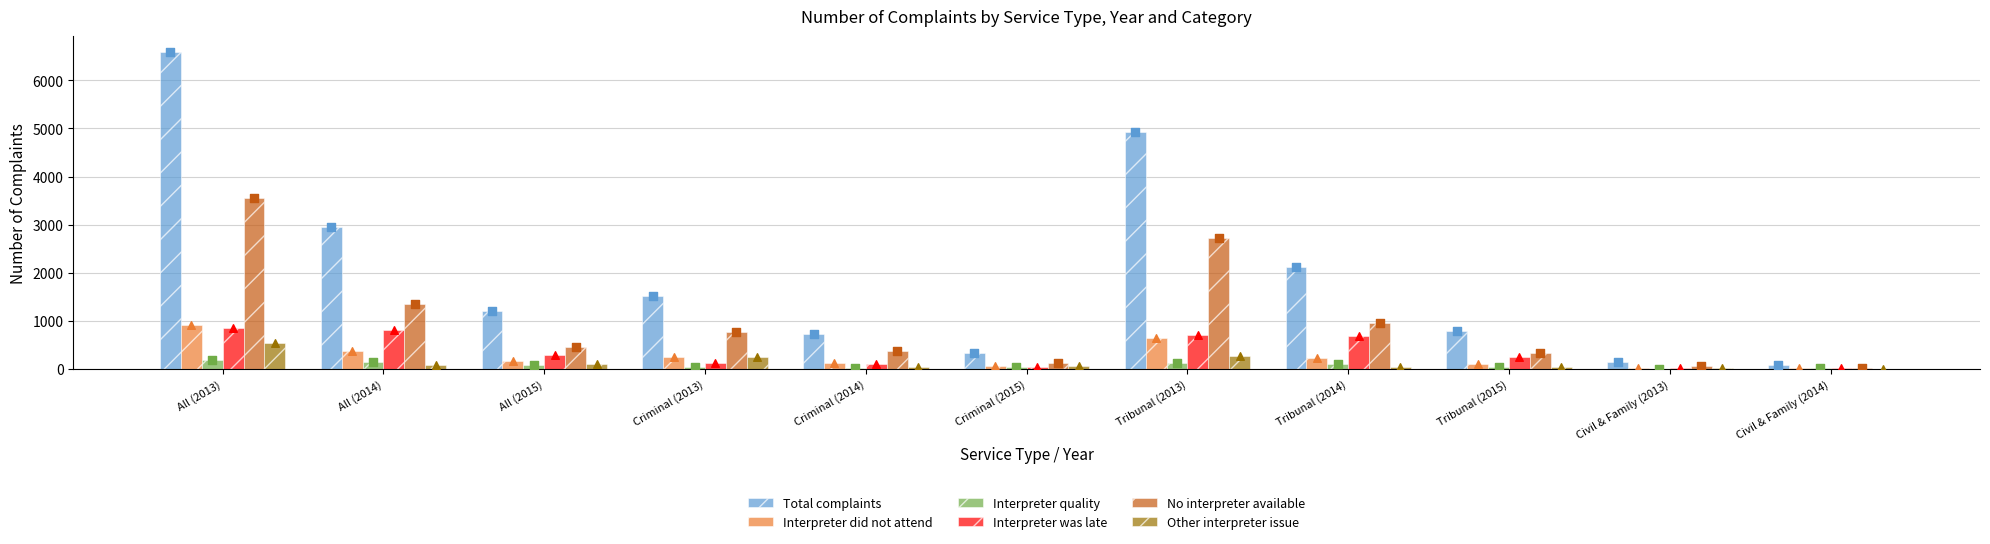

Which series has the largest total across all categories?

Total complaints